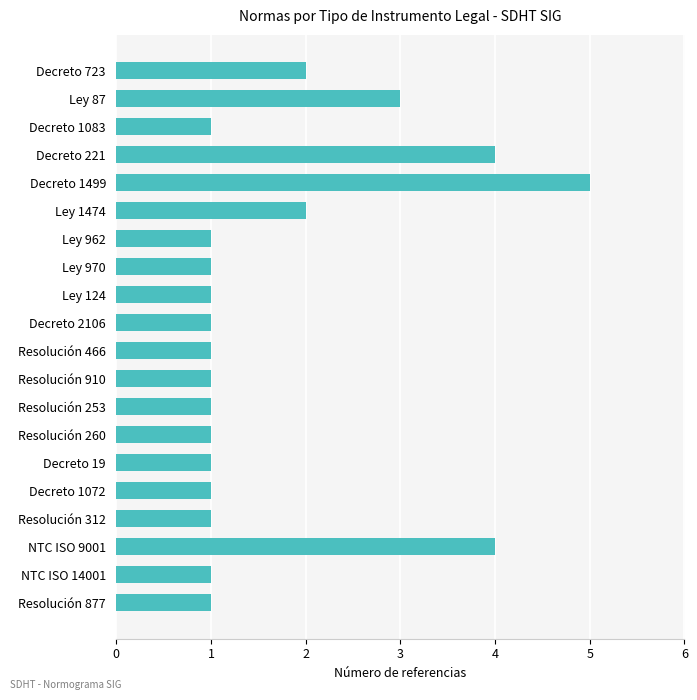

Reading top to bottom, what are all the values shown in this chart?

Decreto 723=2	Ley 87=3	Decreto 1083=1	Decreto 221=4	Decreto 1499=5	Ley 1474=2	Ley 962=1	Ley 970=1	Ley 124=1	Decreto 2106=1	Resolución 466=1	Resolución 910=1	Resolución 253=1	Resolución 260=1	Decreto 19=1	Decreto 1072=1	Resolución 312=1	NTC ISO 9001=4	NTC ISO 14001=1	Resolución 877=1